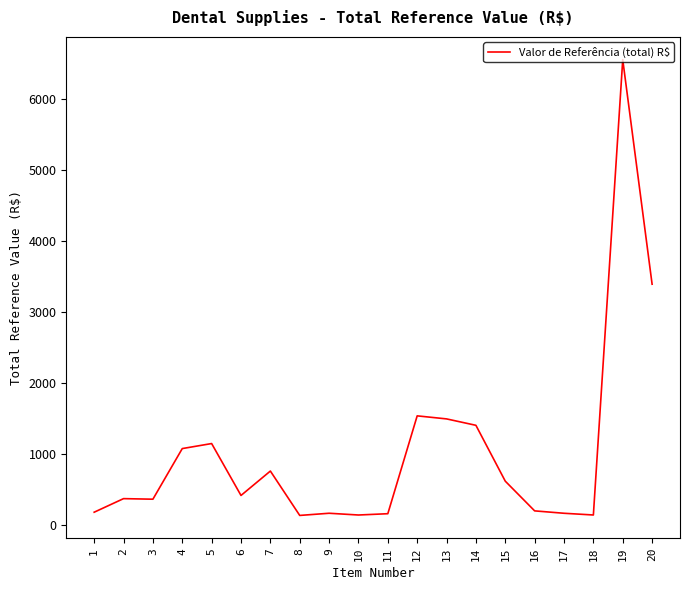

What is the maximum value shown in the chart?

6560.0